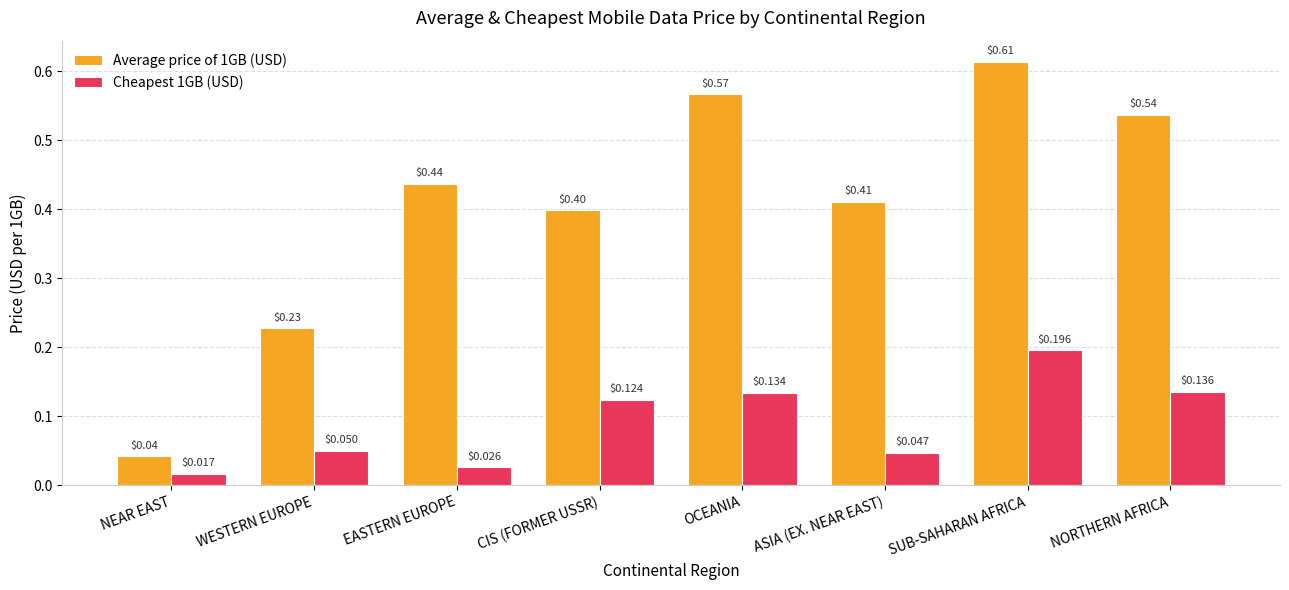

What is the total value across all series at OCEANIA?

0.7